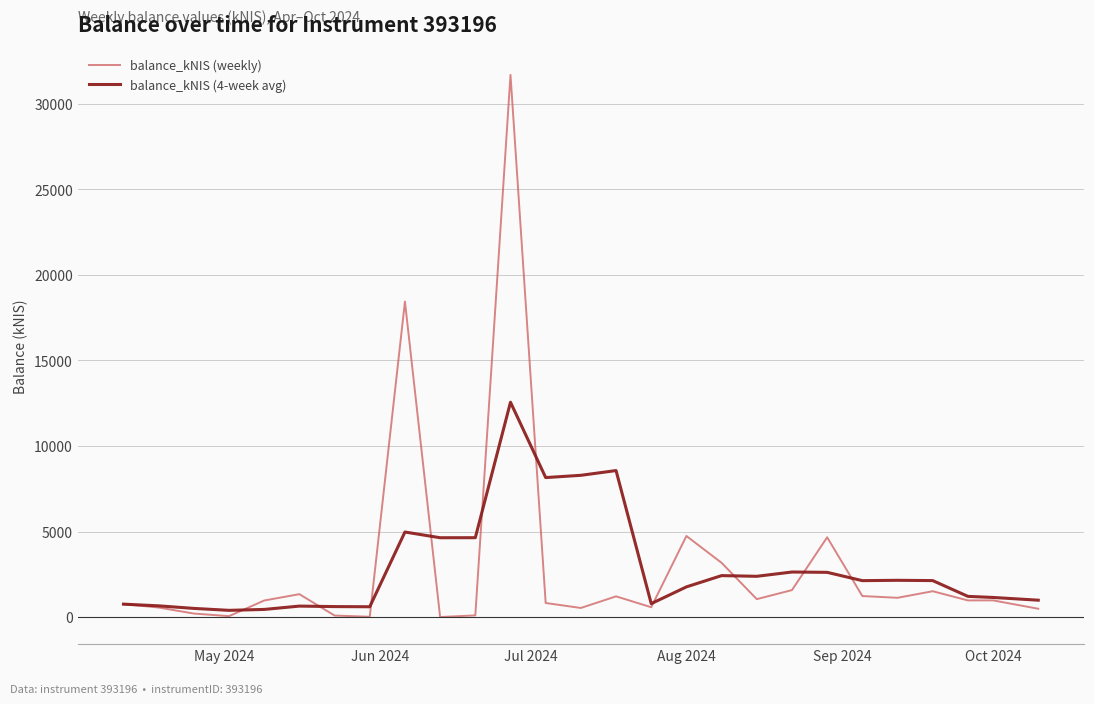

Which series has the widest spread of values?

balance_kNIS (weekly)